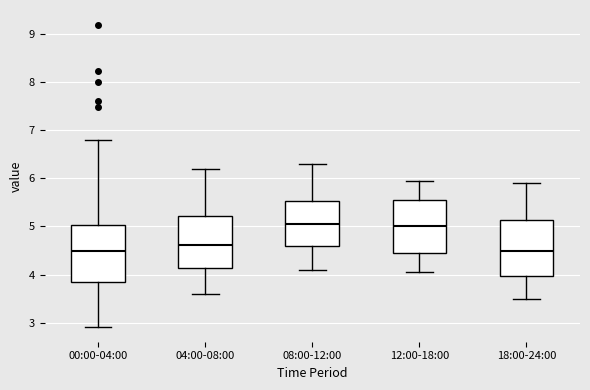

Where does the lower whisker of the box for 00:00-04:00 end on the y-axis? The values are not printed on the chart, so give them approximately, as read against the axis.

2.9